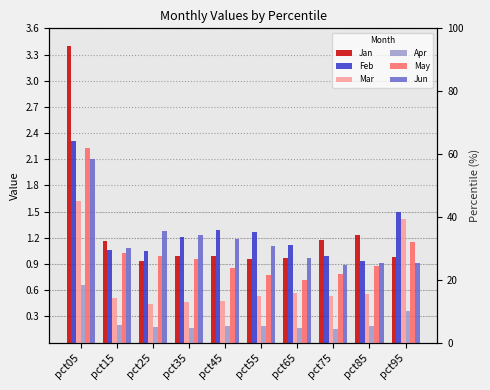

Between pct05 and pct75, which series saw the biggest shift?

Jan